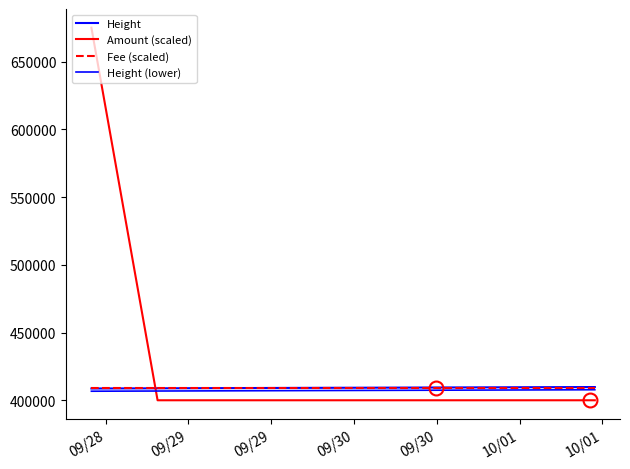

Reading left to right, transcribe all the data shown in this chart.

Height: 408682	408826	409048	409424	409753	409764
Amount (scaled): 675000	400000	400000	400000	400000	400000
Fee (scaled): 409000	409000	409000	409000	409000	409000
Height (lower): 406682	406826	407048	407424	407753	407764